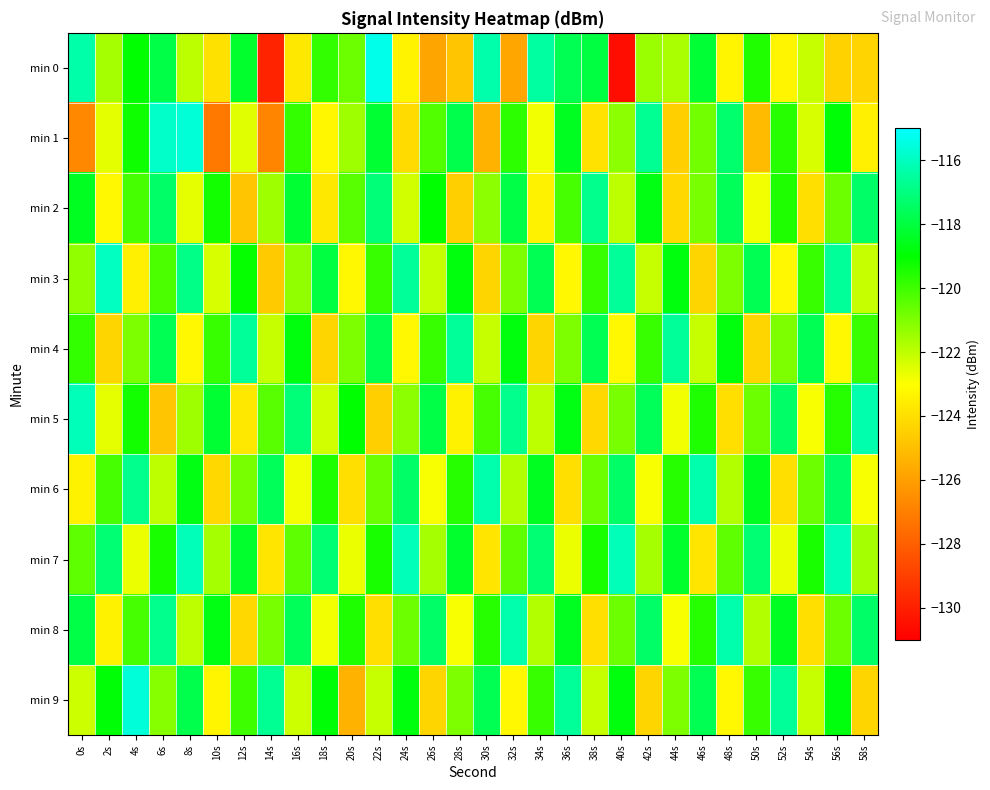

Rank the series by their maximum value, from highest to lowest.

min 0, min 9, min 1, min 3, min 5, min 7, min 6, min 8, min 4, min 2